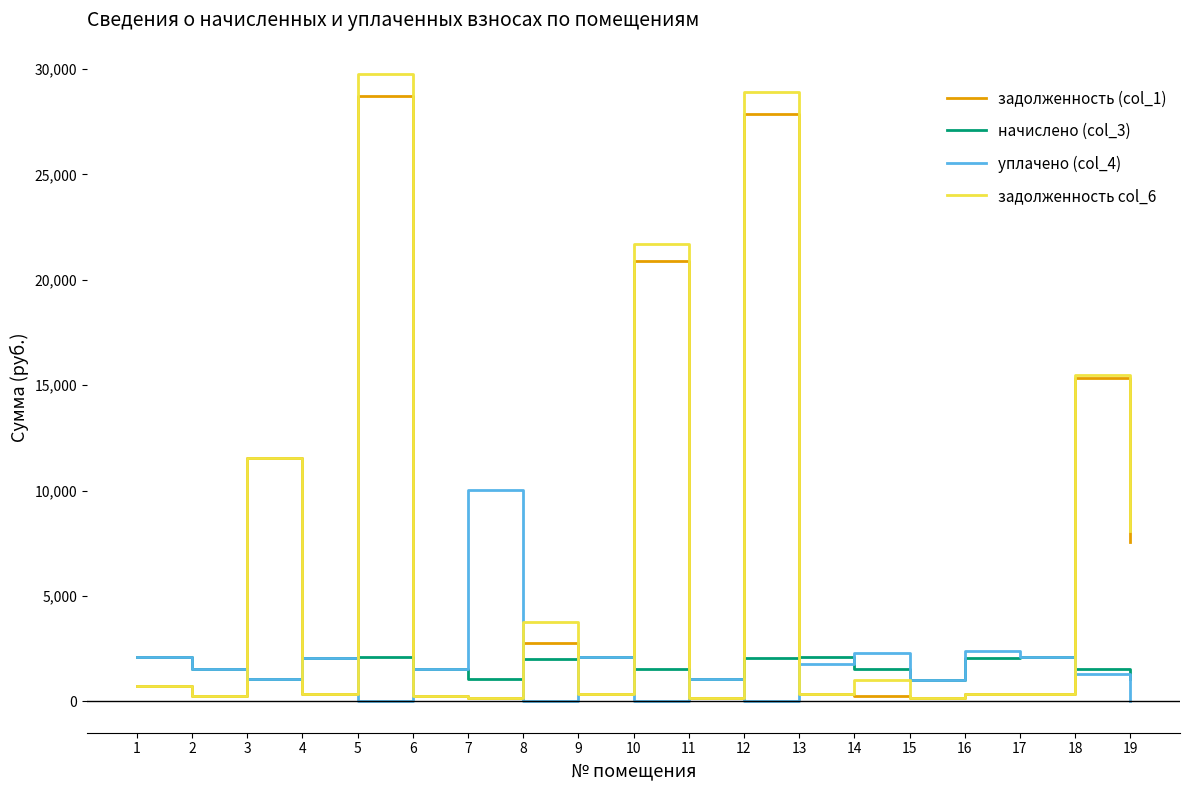

Which series has the largest range (max minus min)?

задолженность col_6